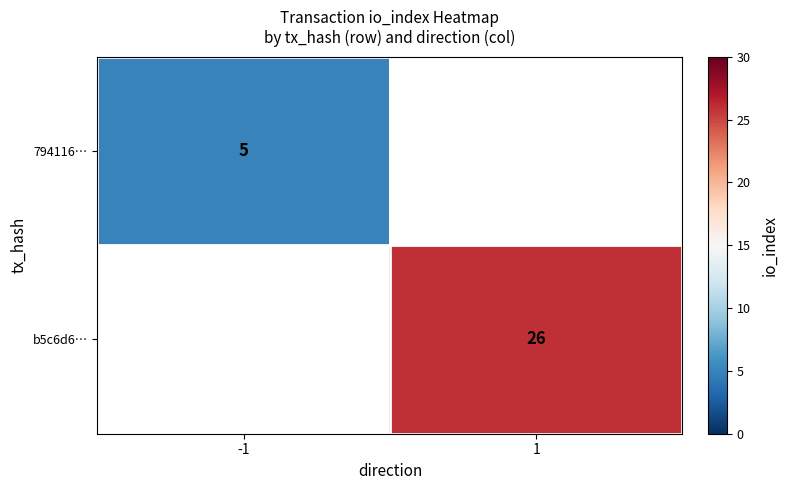

What is the maximum value shown in the chart?

26.0